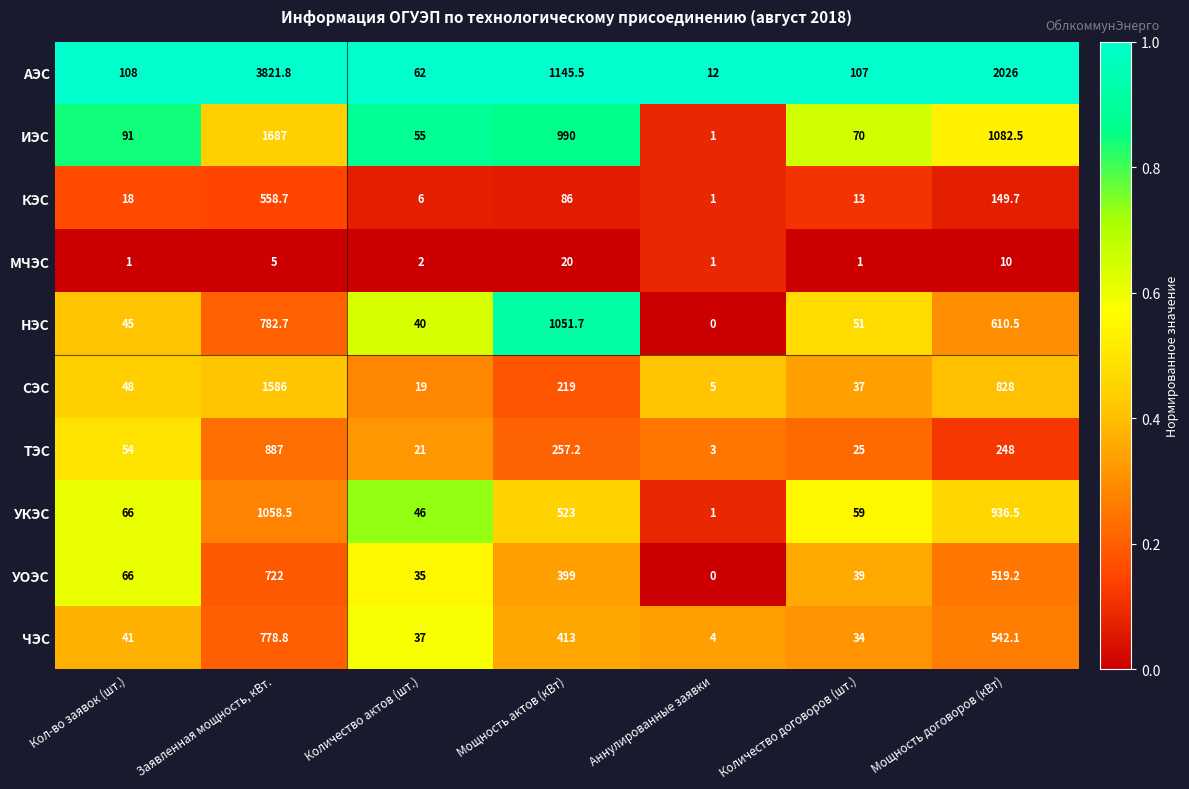

What value does the АЭС series have at Кол-во заявок (шт.)?

108.0